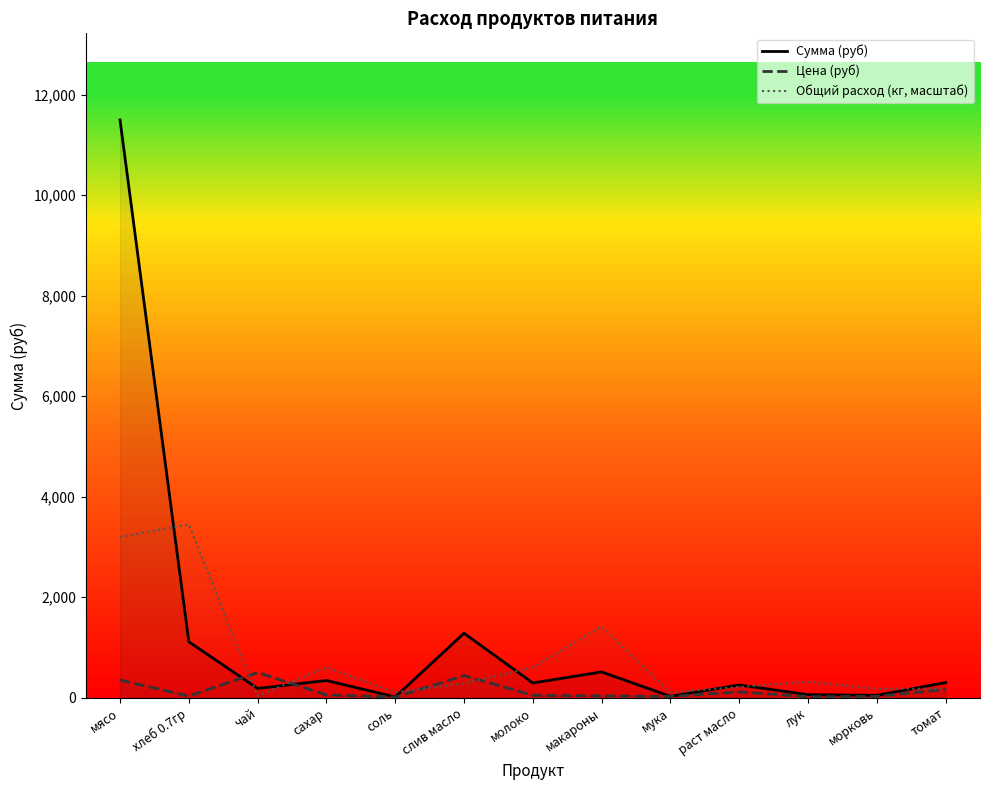

At which category is the sum across all series the highest?

мясо